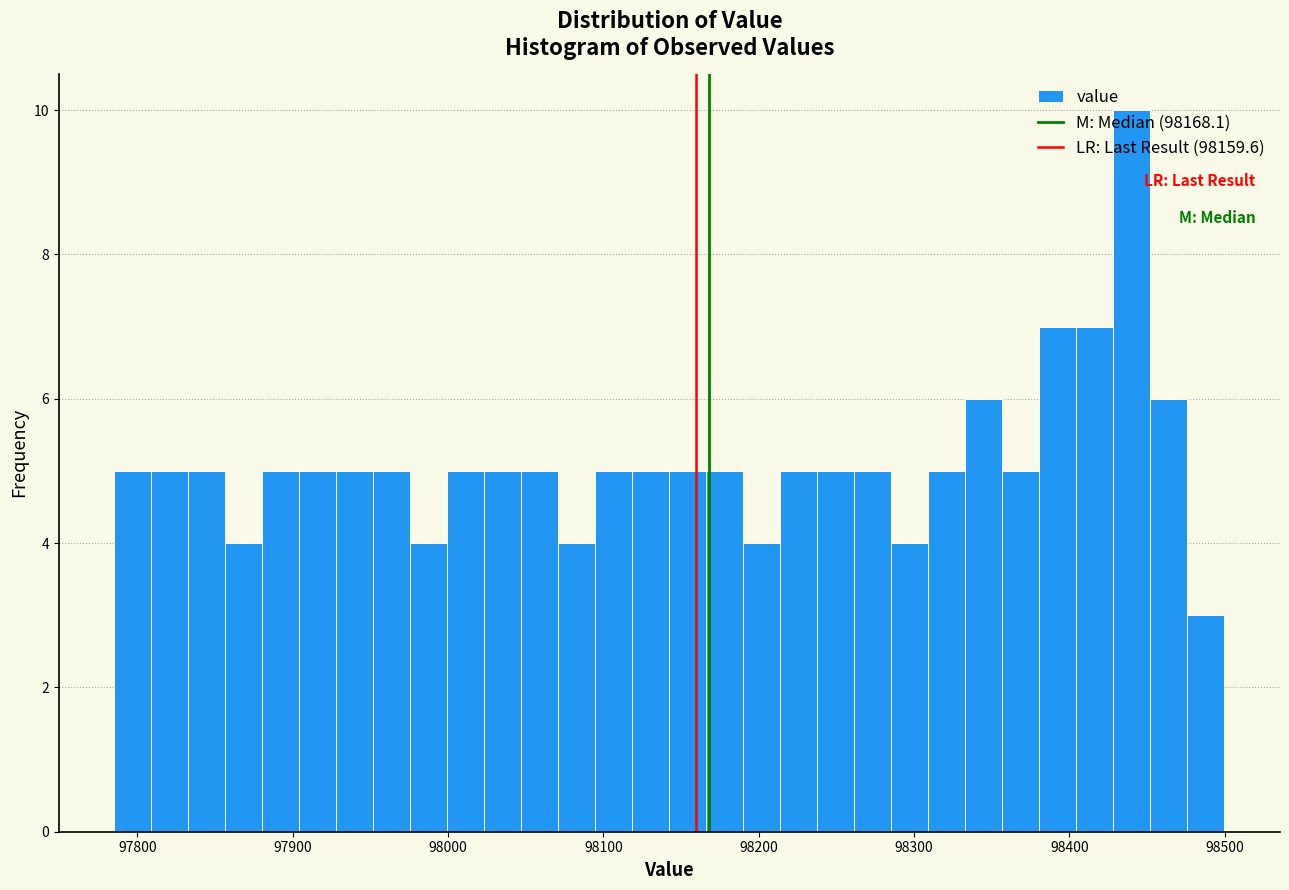

Around what value on the x-axis is the tallest bar? Give the approximate position of its centre, as read against the axis.

98440